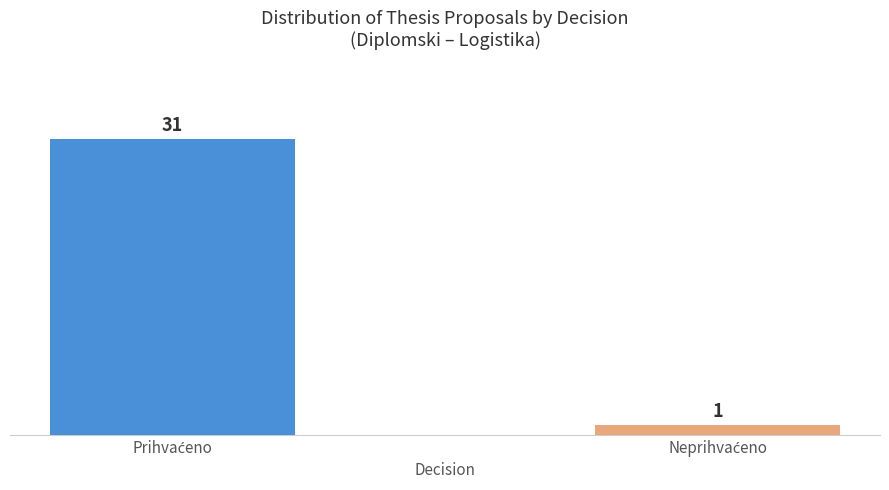

Count the values in the range 1 to 31.

2